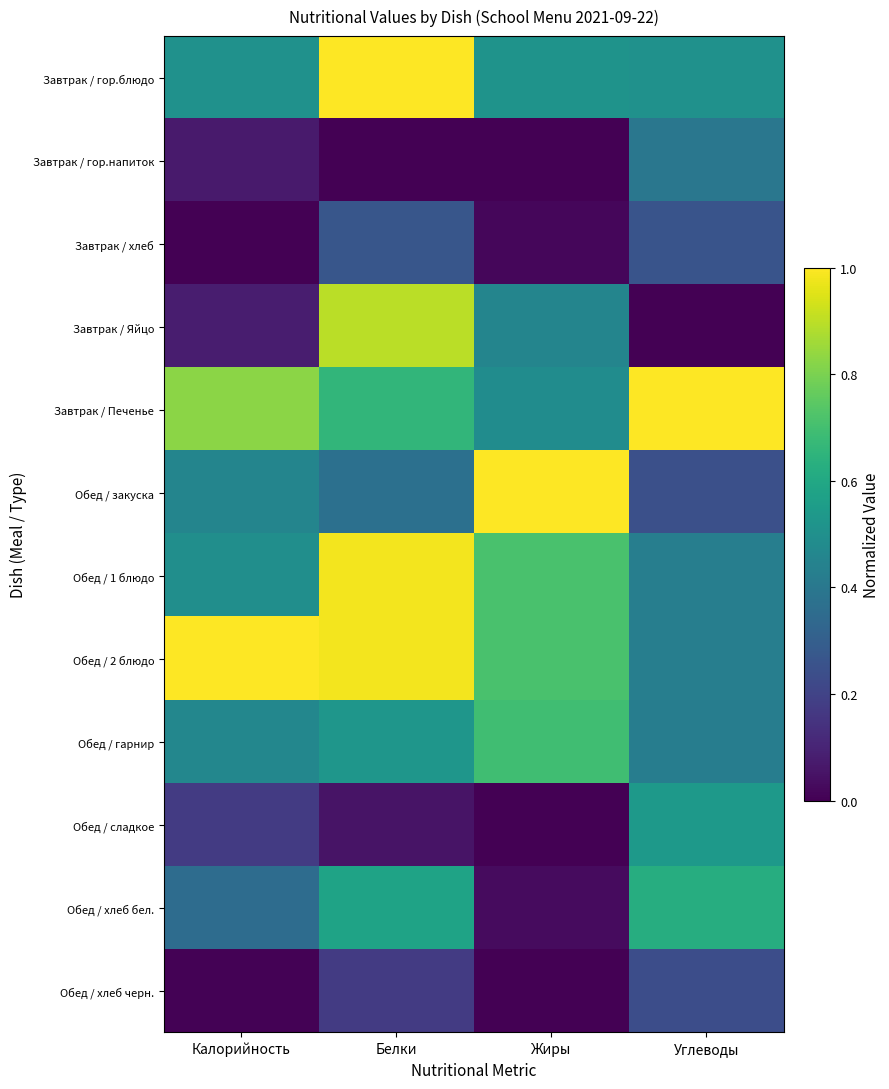

Which series has the largest range (max minus min)?

Завтрак / Яйцо